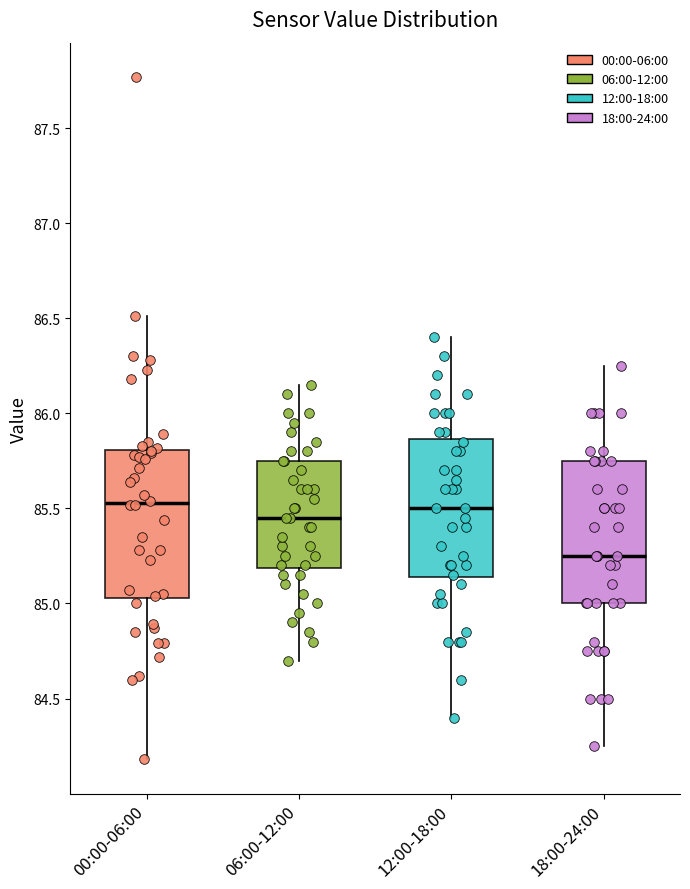

Reading left to right, transcribe this box plot: for each box, give where its median line is, the range the box spans, and where its two whiskers end, as read against the y-axis. The values are not printed on the chart, so give them approximately, as read against the axis.

00:00-06:00: median 85.55, box 85.05 to 85.80, whiskers 84.20 to 86.50
06:00-12:00: median 85.45, box 85.20 to 85.75, whiskers 84.70 to 86.15
12:00-18:00: median 85.50, box 85.15 to 85.85, whiskers 84.40 to 86.40
18:00-24:00: median 85.25, box 85.00 to 85.75, whiskers 84.25 to 86.25